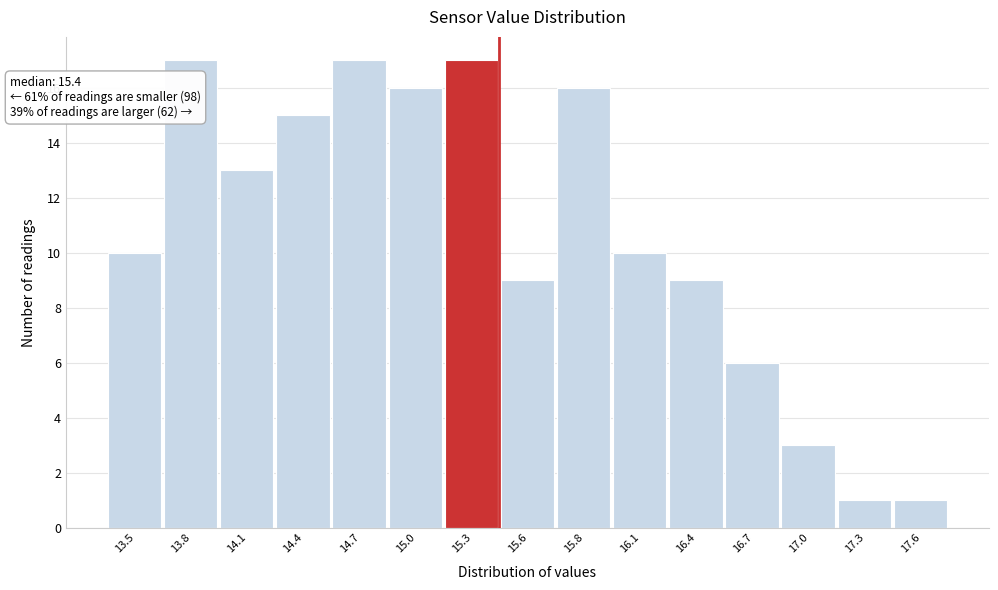

Reading right to left, transcribe all the data shown in this chart.

17.6=1	17.3=1	17.0=3	16.7=6	16.4=9	16.1=10	15.8=16	15.6=9	15.3=17	15.0=16	14.7=17	14.4=15	14.1=13	13.8=17	13.5=10